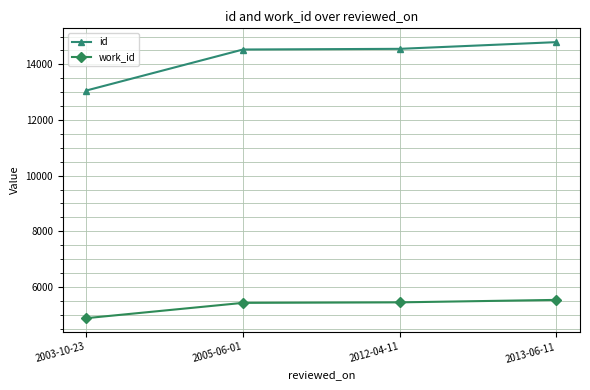

What is the difference between the highest and lowest values at 2005-06-01?

9109